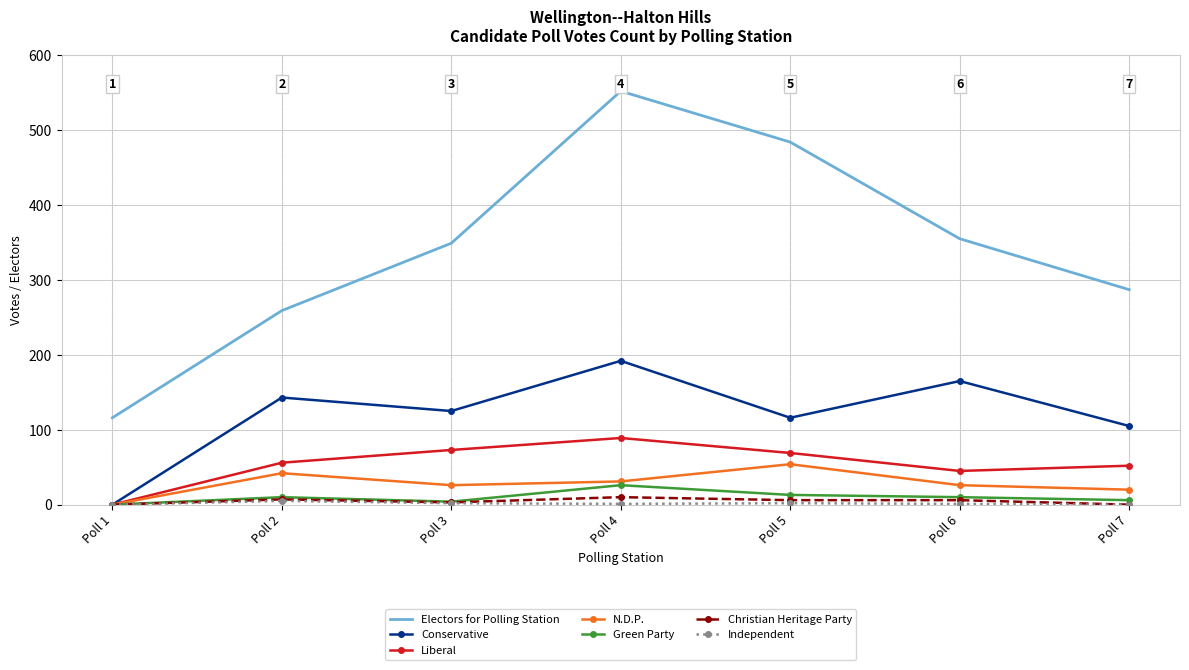

Which series changed the most between Poll 5 and Poll 6?

Electors for Polling Station